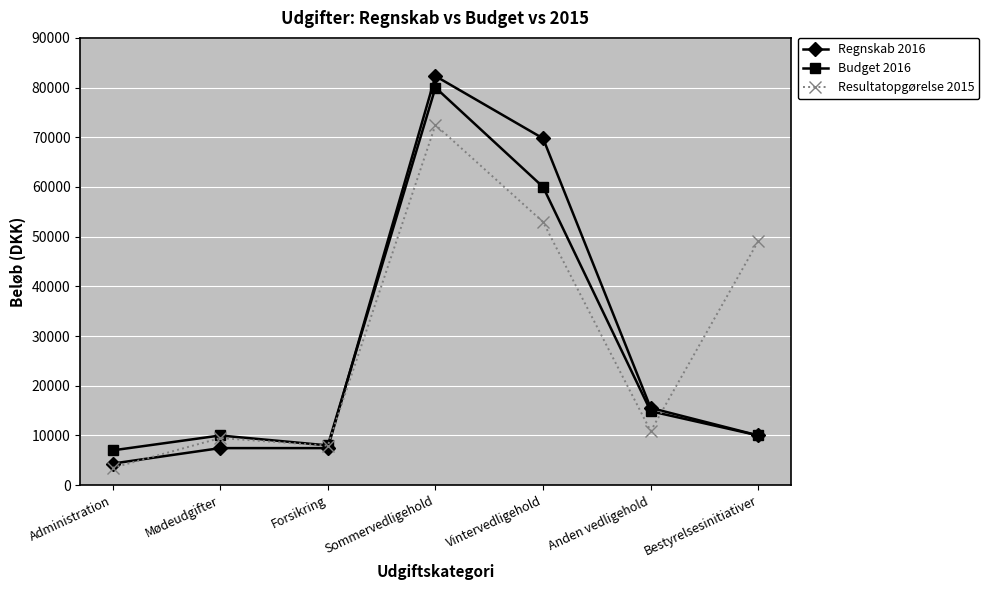

At which label is Regnskab 2016 closest to 43326?

Vintervedligehold